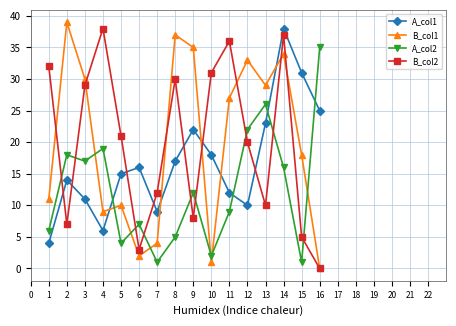

Which label corresponds to the smallest value in the chart?

16